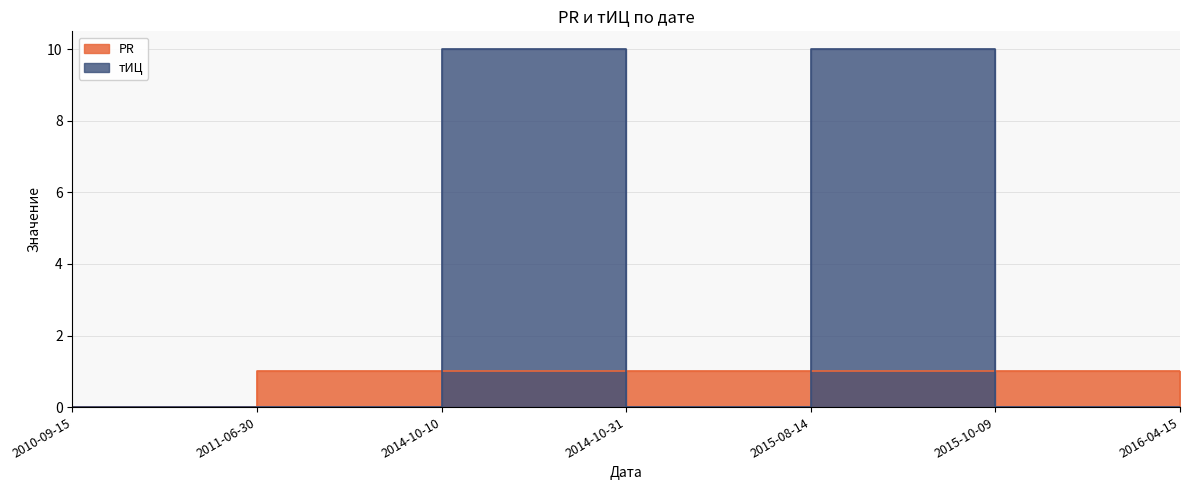

Which series has the widest spread of values?

тИЦ